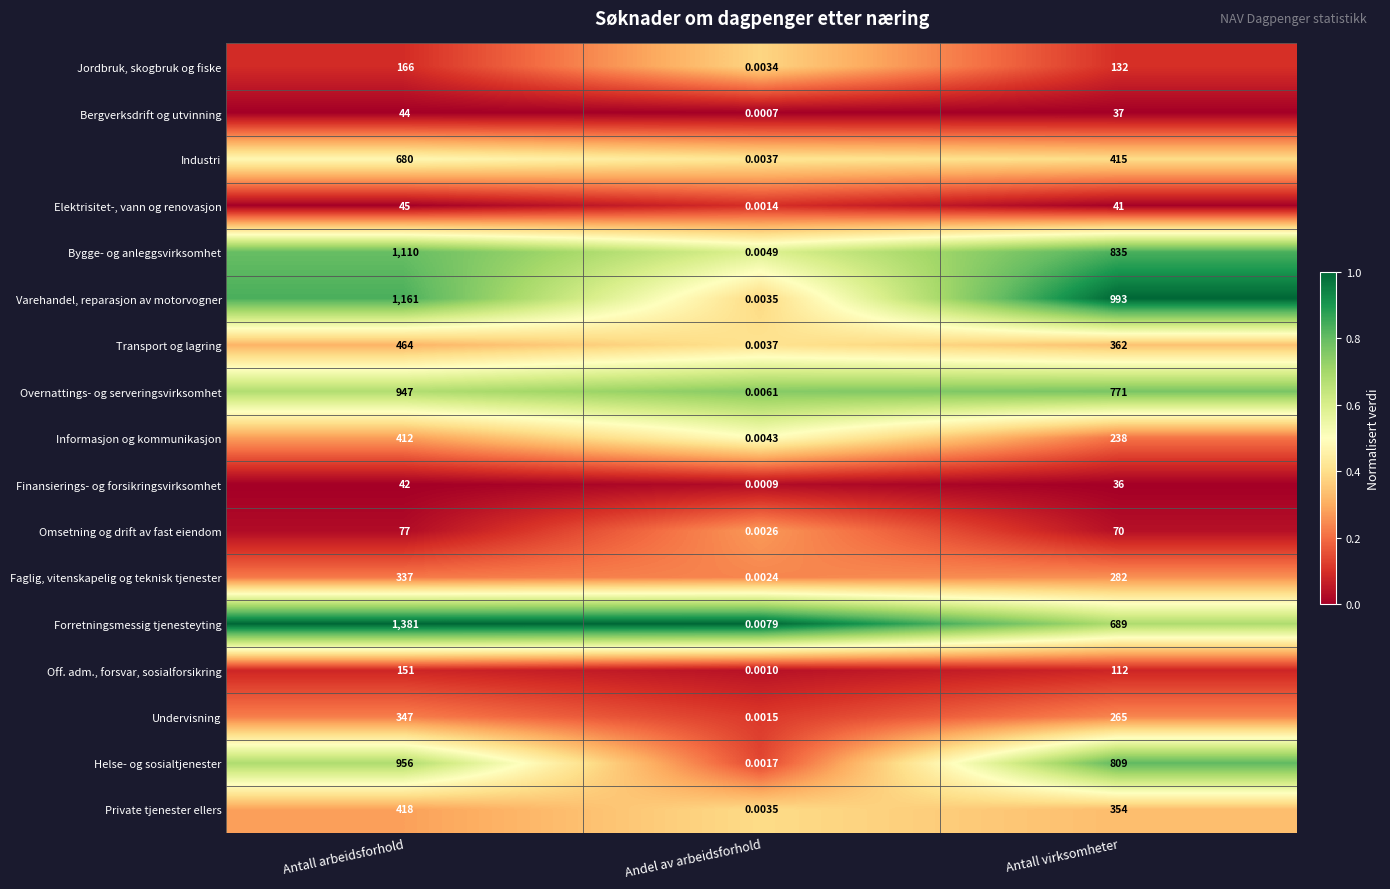

At which label is Varehandel, reparasjon av motorvogner closest to 580?

Antall virksomheter